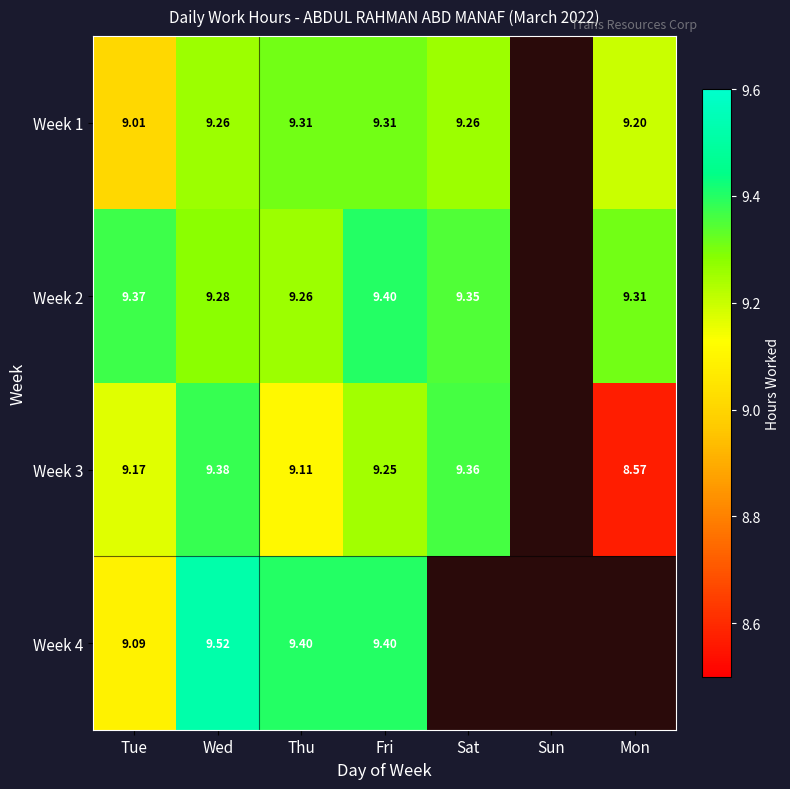

Is the value of Week 2 at Wed greater than the value of Week 3 at Tue?

Yes